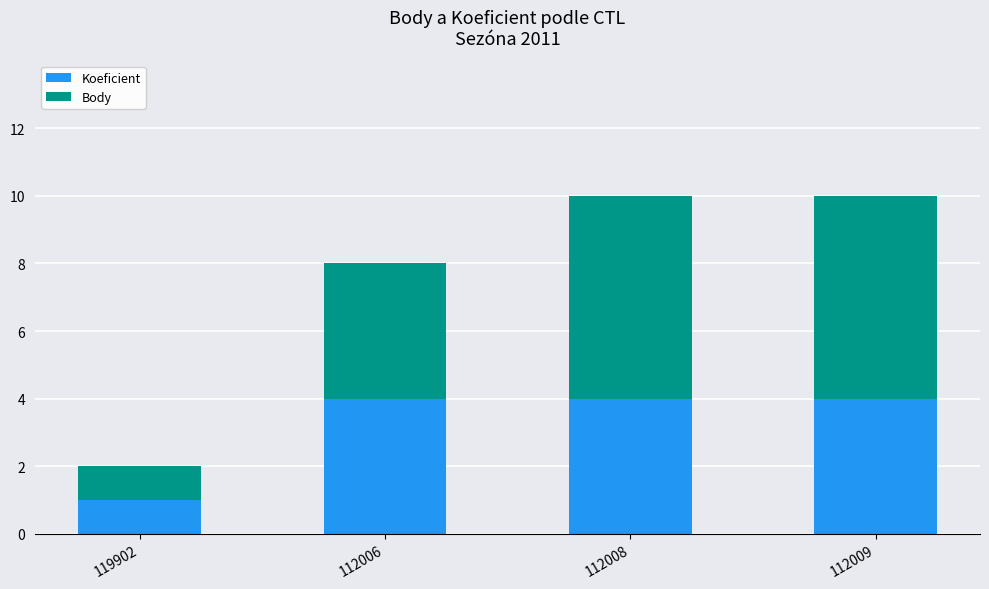

Where is Koeficient nearest to the value 2?

119902